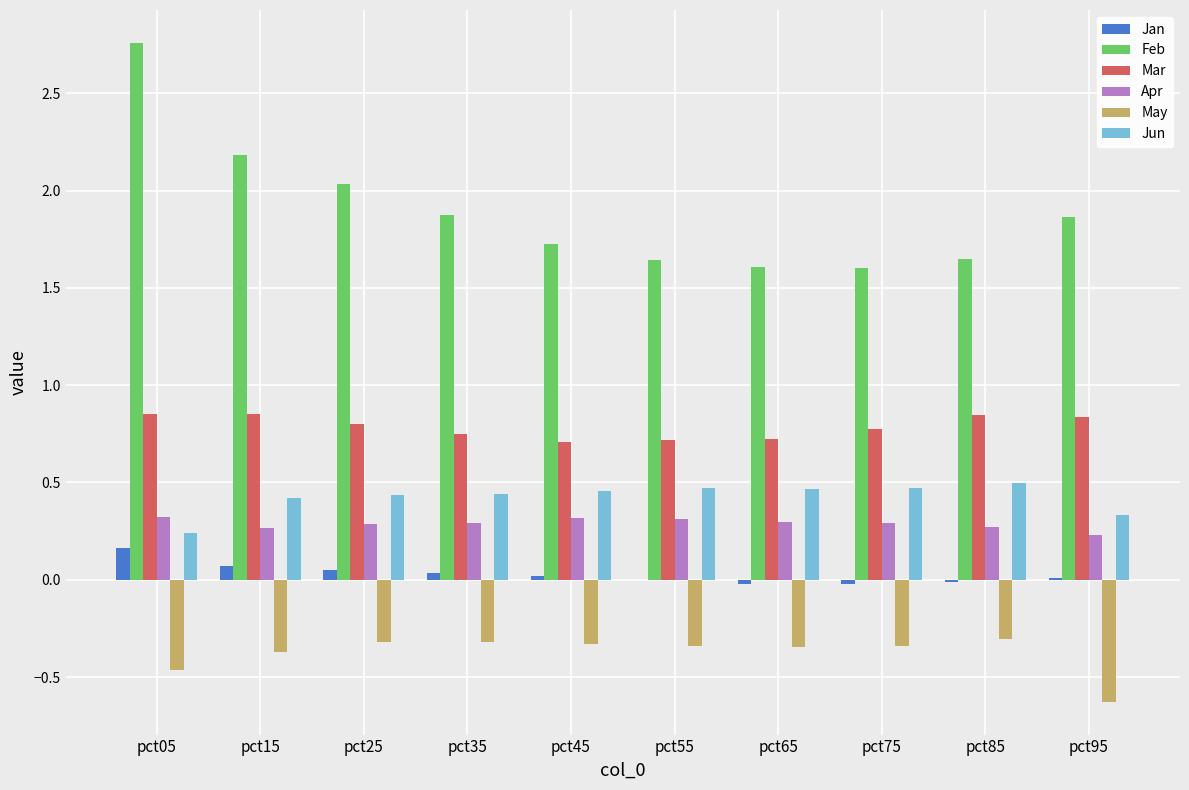

Is it true that Apr equals 0.3 at pct25?

True